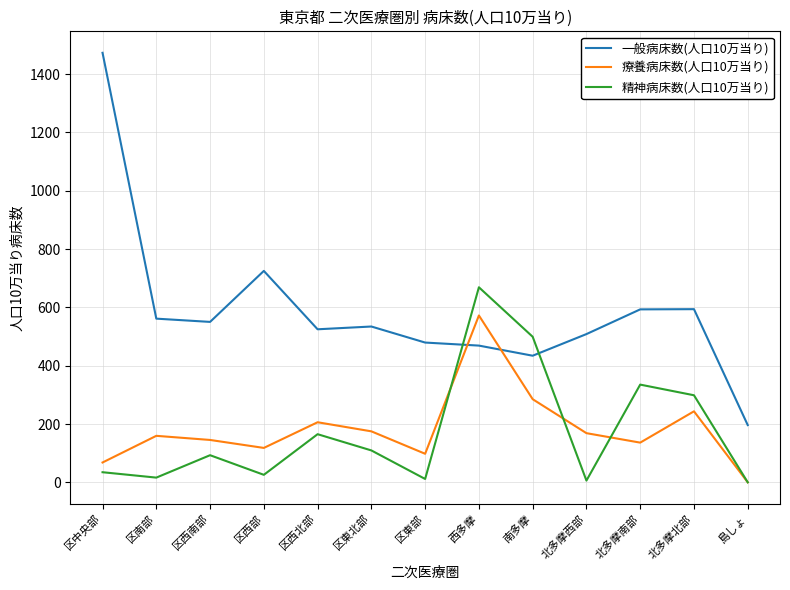

At which category does the chart reach its peak across all series?

区中央部